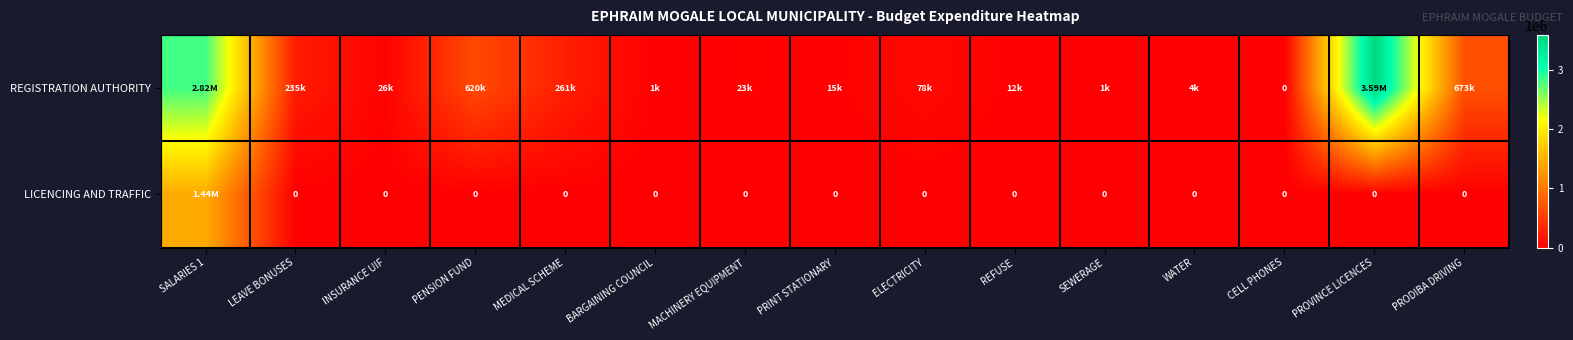

The REGISTRATION AUTHORITY series shows 9013.1 at PRINT STATIONARY. True or false?

False